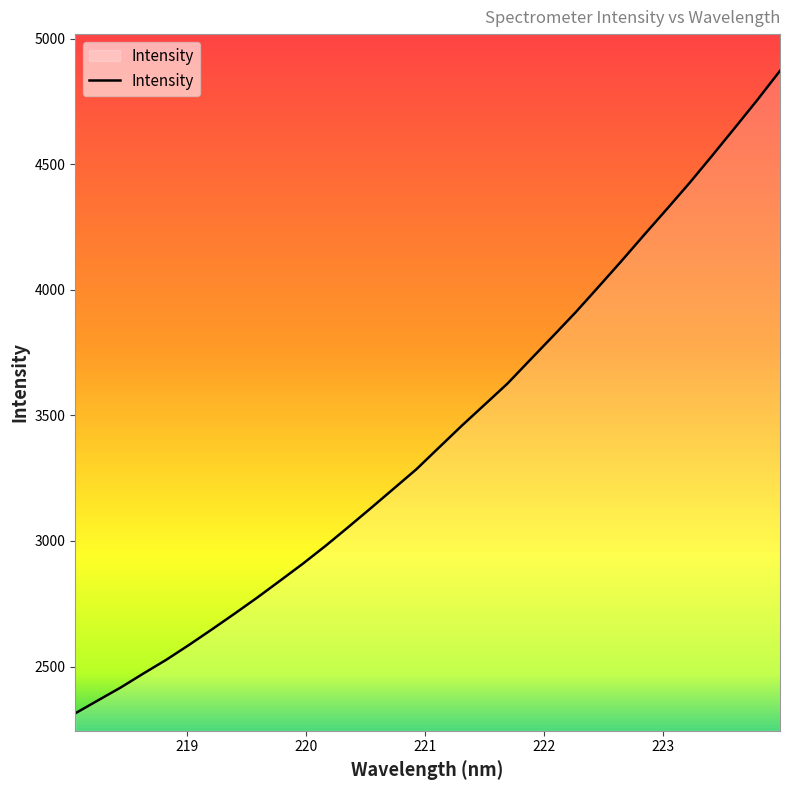

What is the difference between the maximum and minimum values?

2559.3